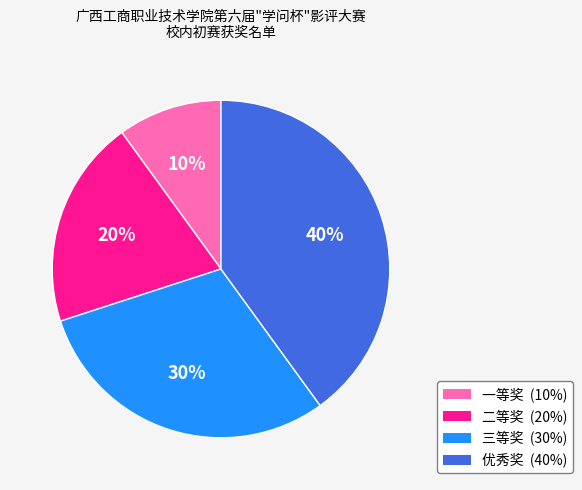

How many slices are in this pie chart?

4